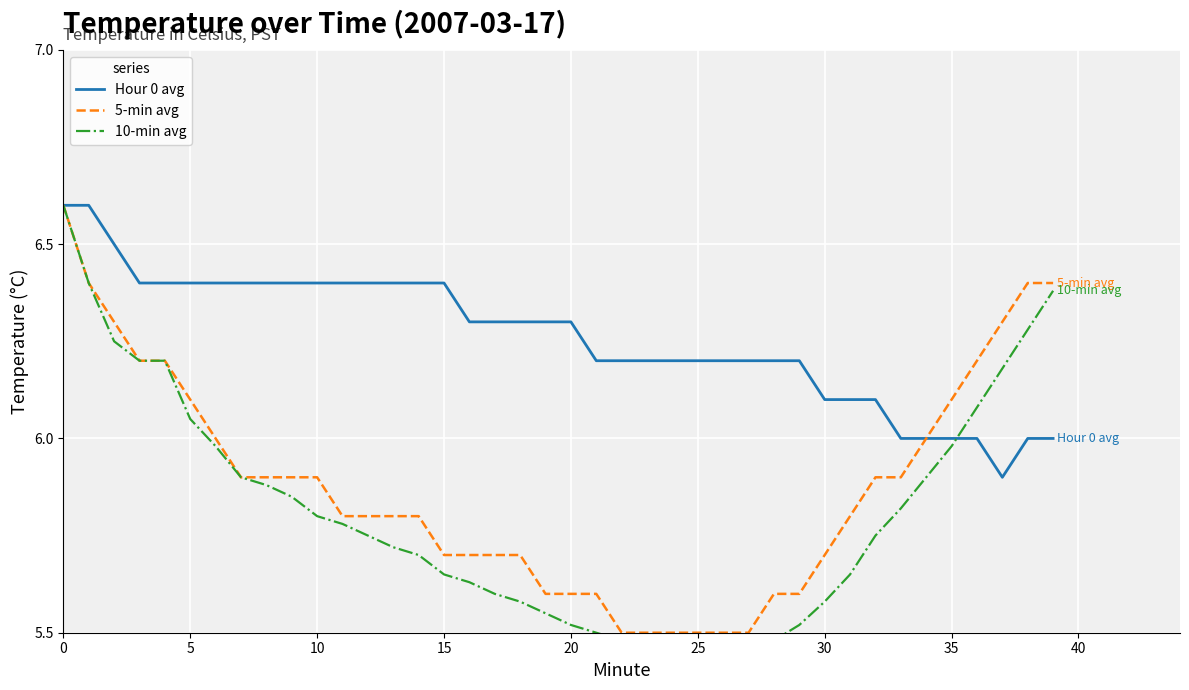

What is the value of the Hour 0 avg point at the 7th from the left?

6.4